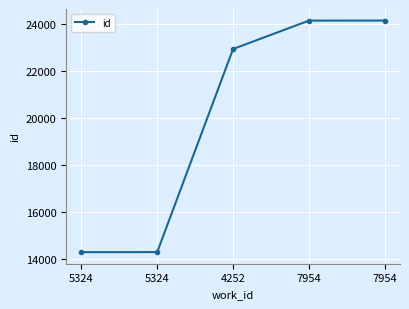

What is the difference between the maximum and minimum values?

9830